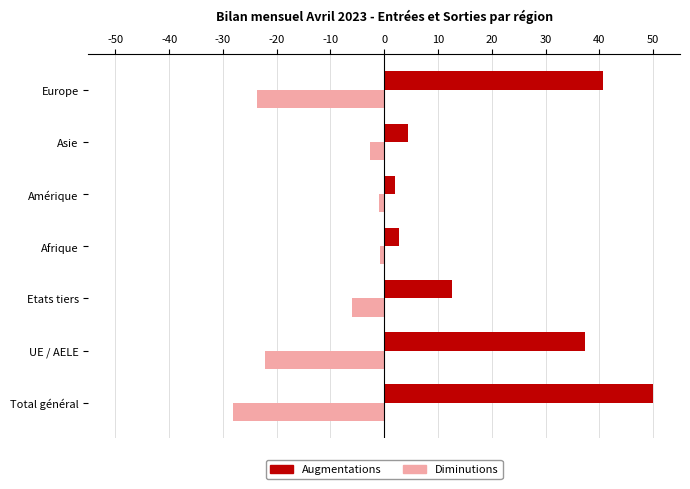

Count the number of categories in the chart.

7